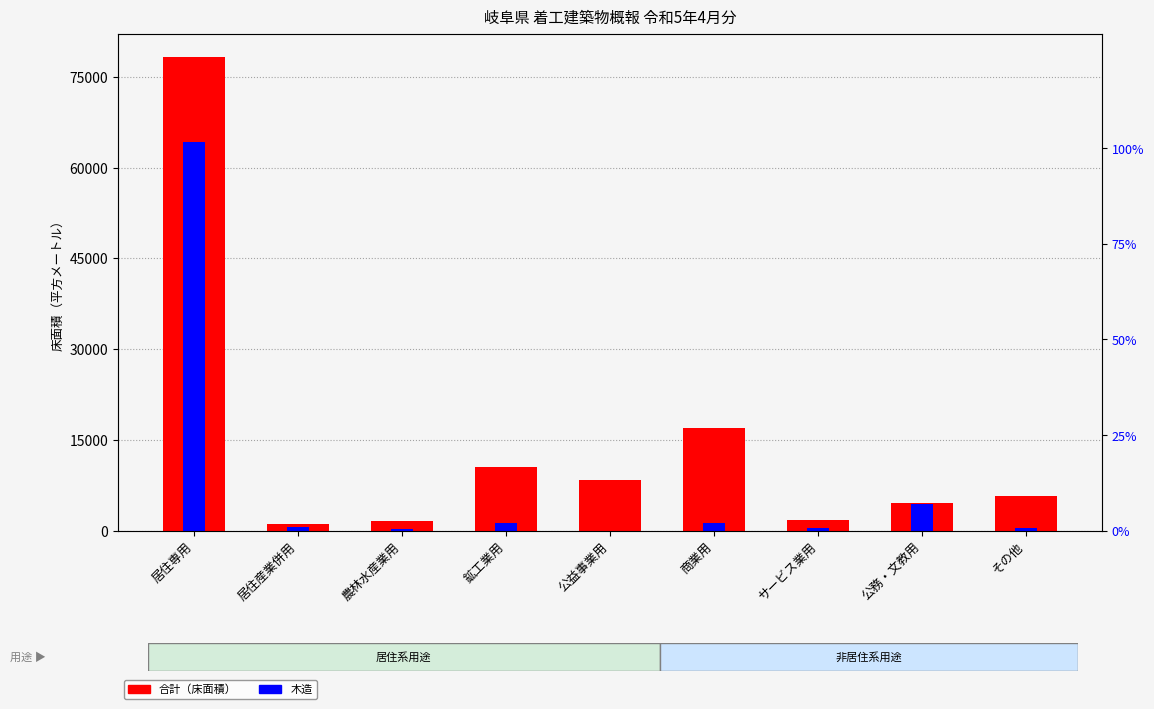

Rank the series at 農林水産業用 from highest to lowest value.

合計（床面積）, 木造